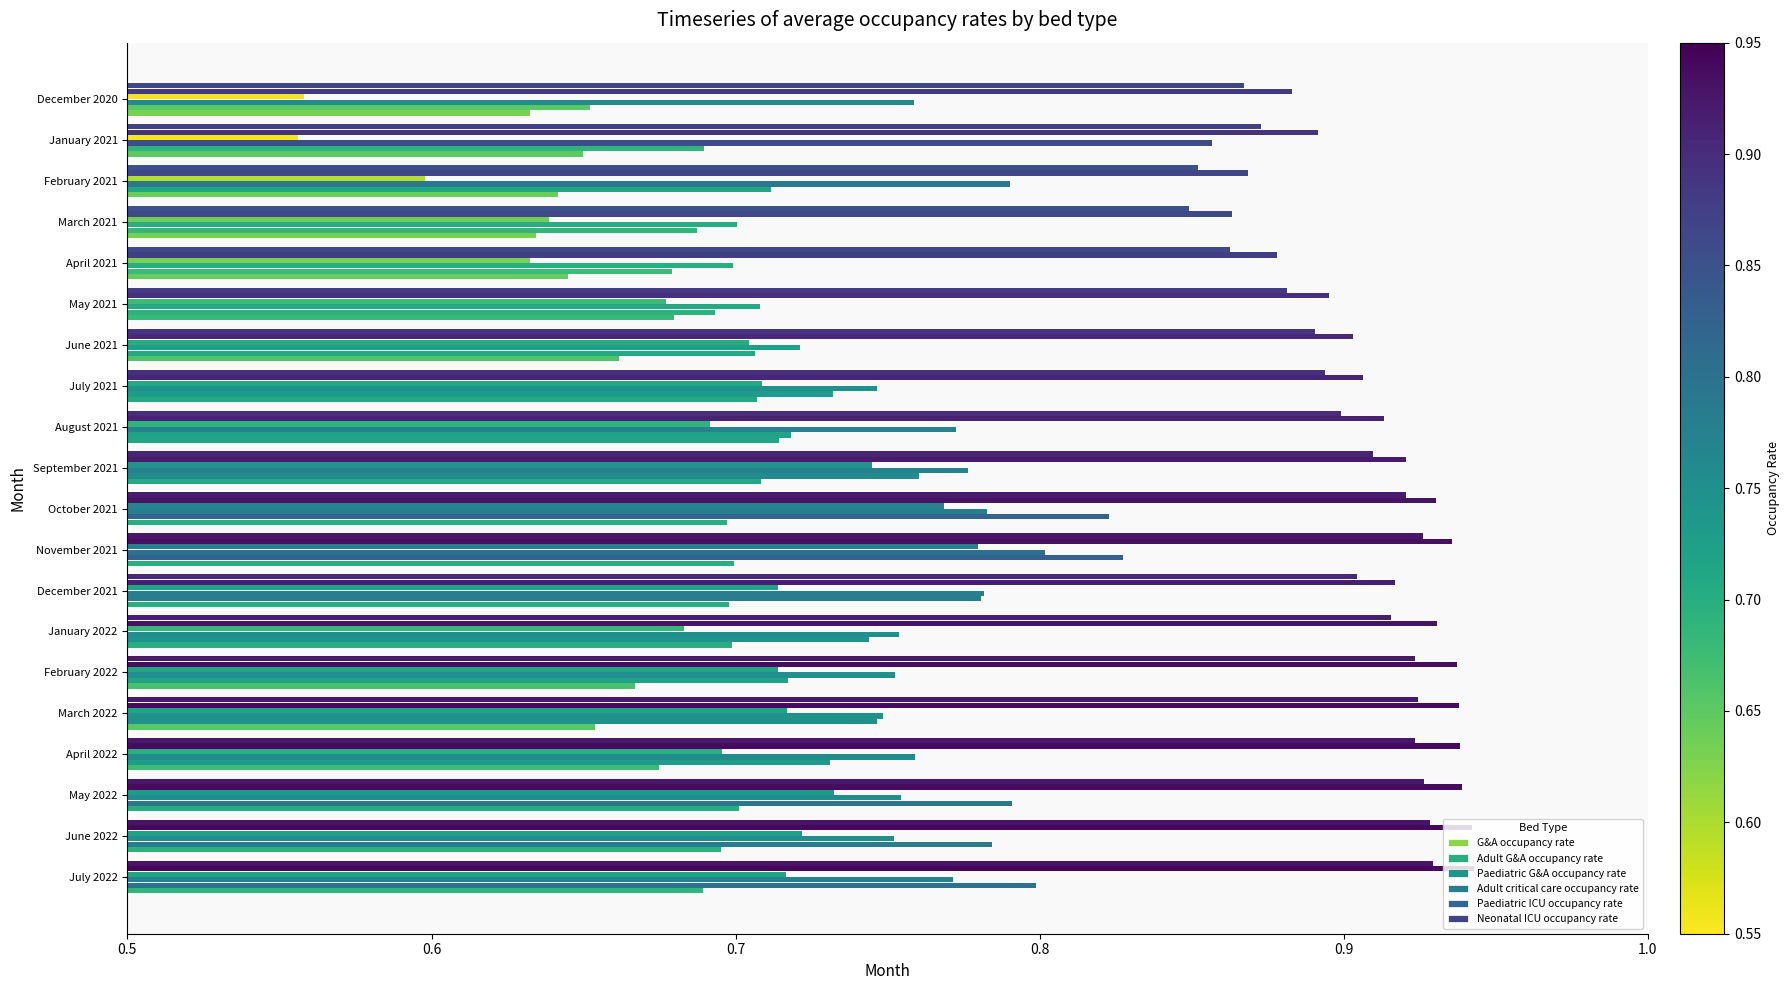

How many data points does each series have?

20